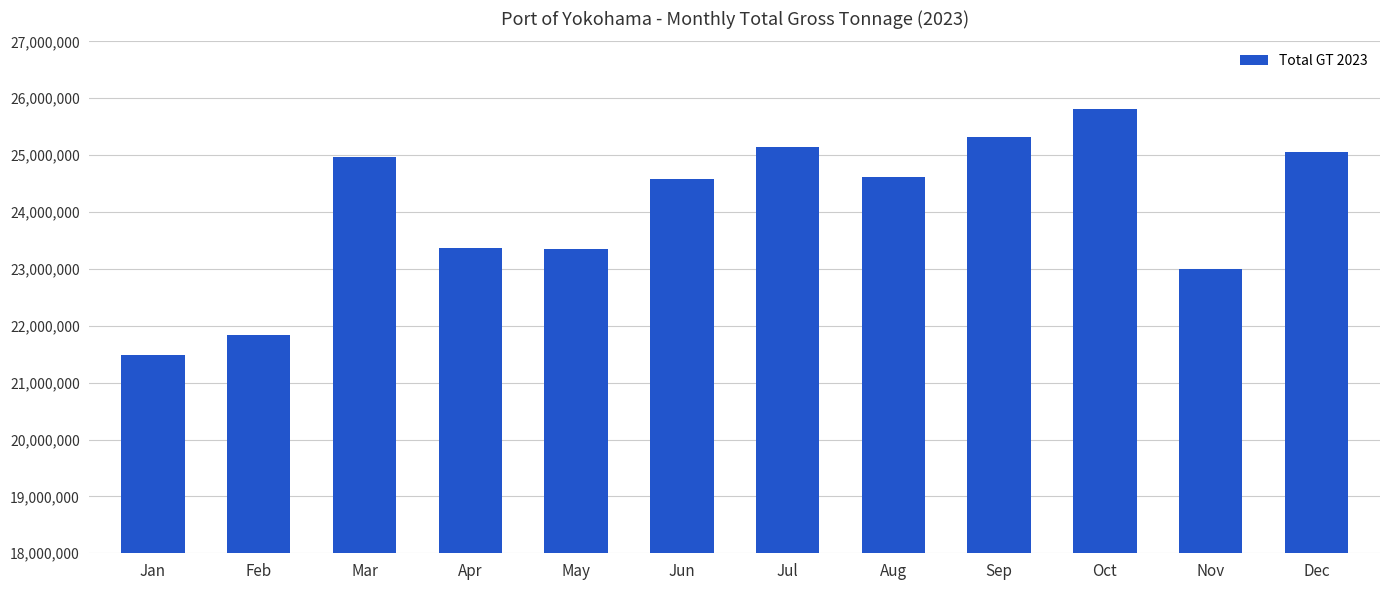

What is the difference between the values at Oct and Aug?

1197386